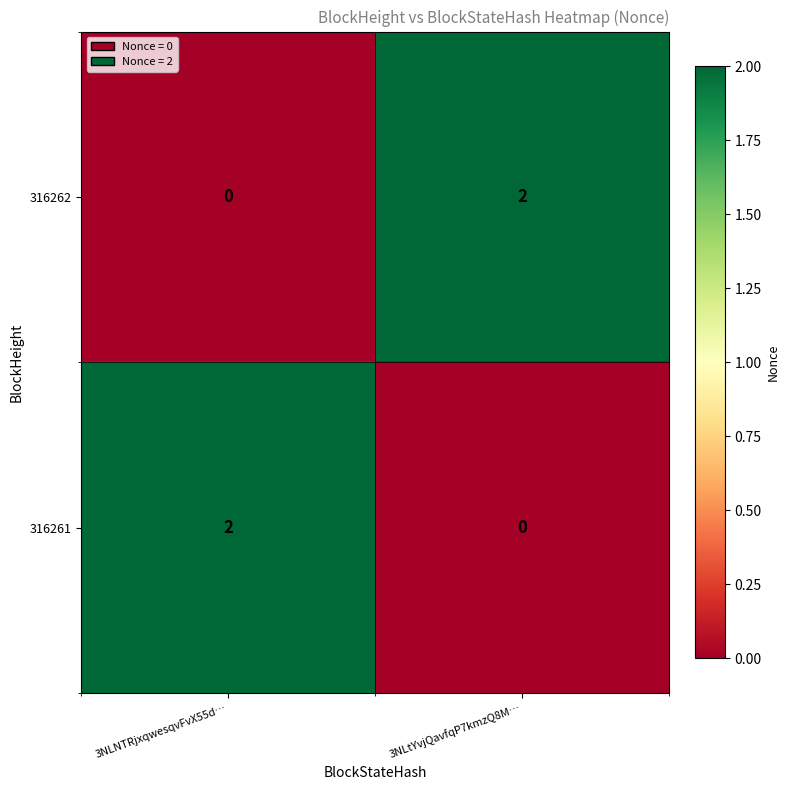

True or false: 316262 has a value of 2 at 3NLtYvjQavfqP7kmzQ8M….

True